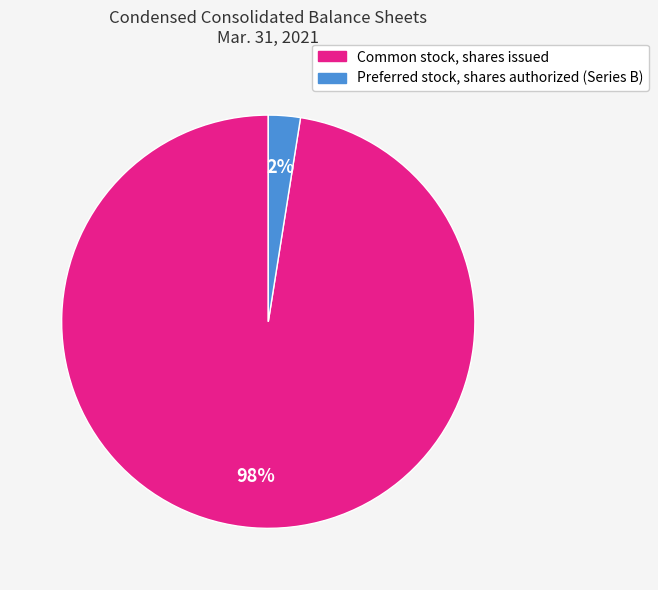

Which category has the smallest portion of the pie?

Preferred stock, shares authorized (Series B)